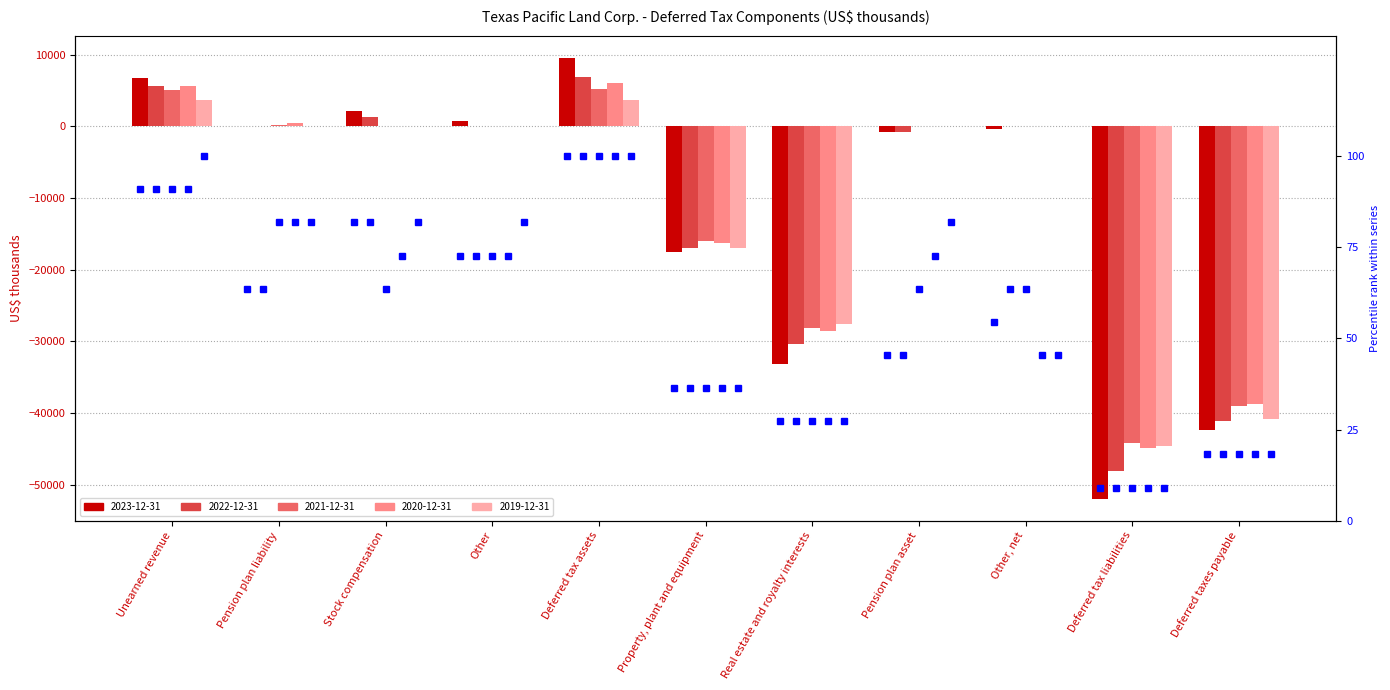

Which series has the widest spread of values?

2023-12-31 pct rank